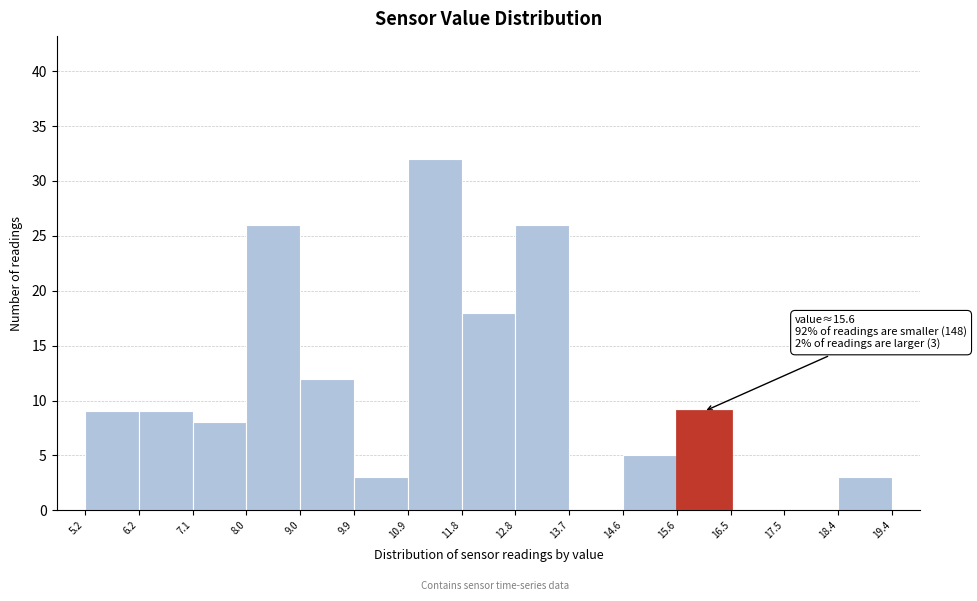

Over which range of the x-axis is the bar tallest?

10.9 to 11.8